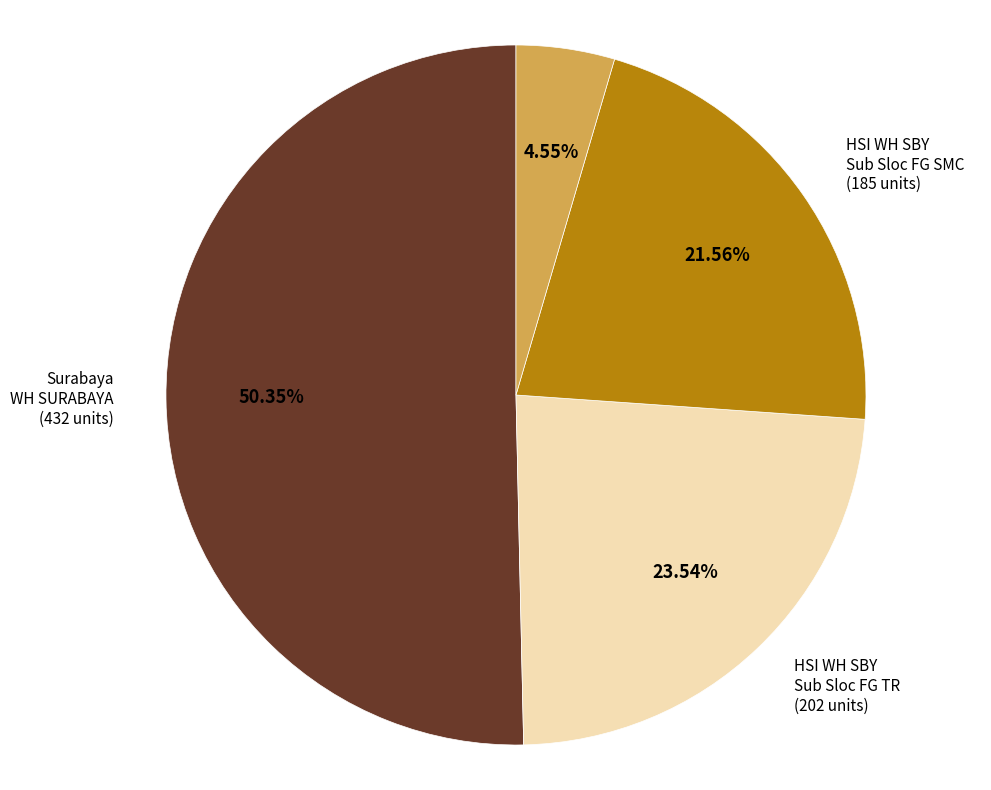

Does any single category account for the majority?

Yes